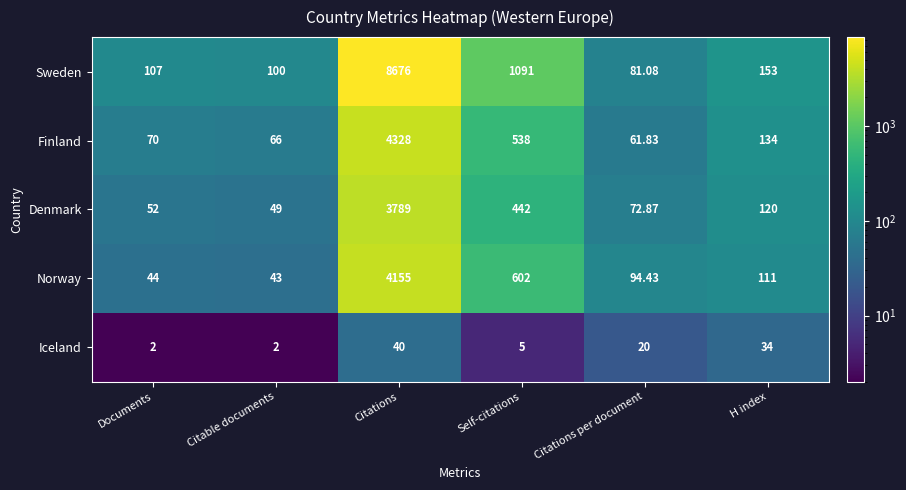

Where does the Iceland series first go above 20?

Citations